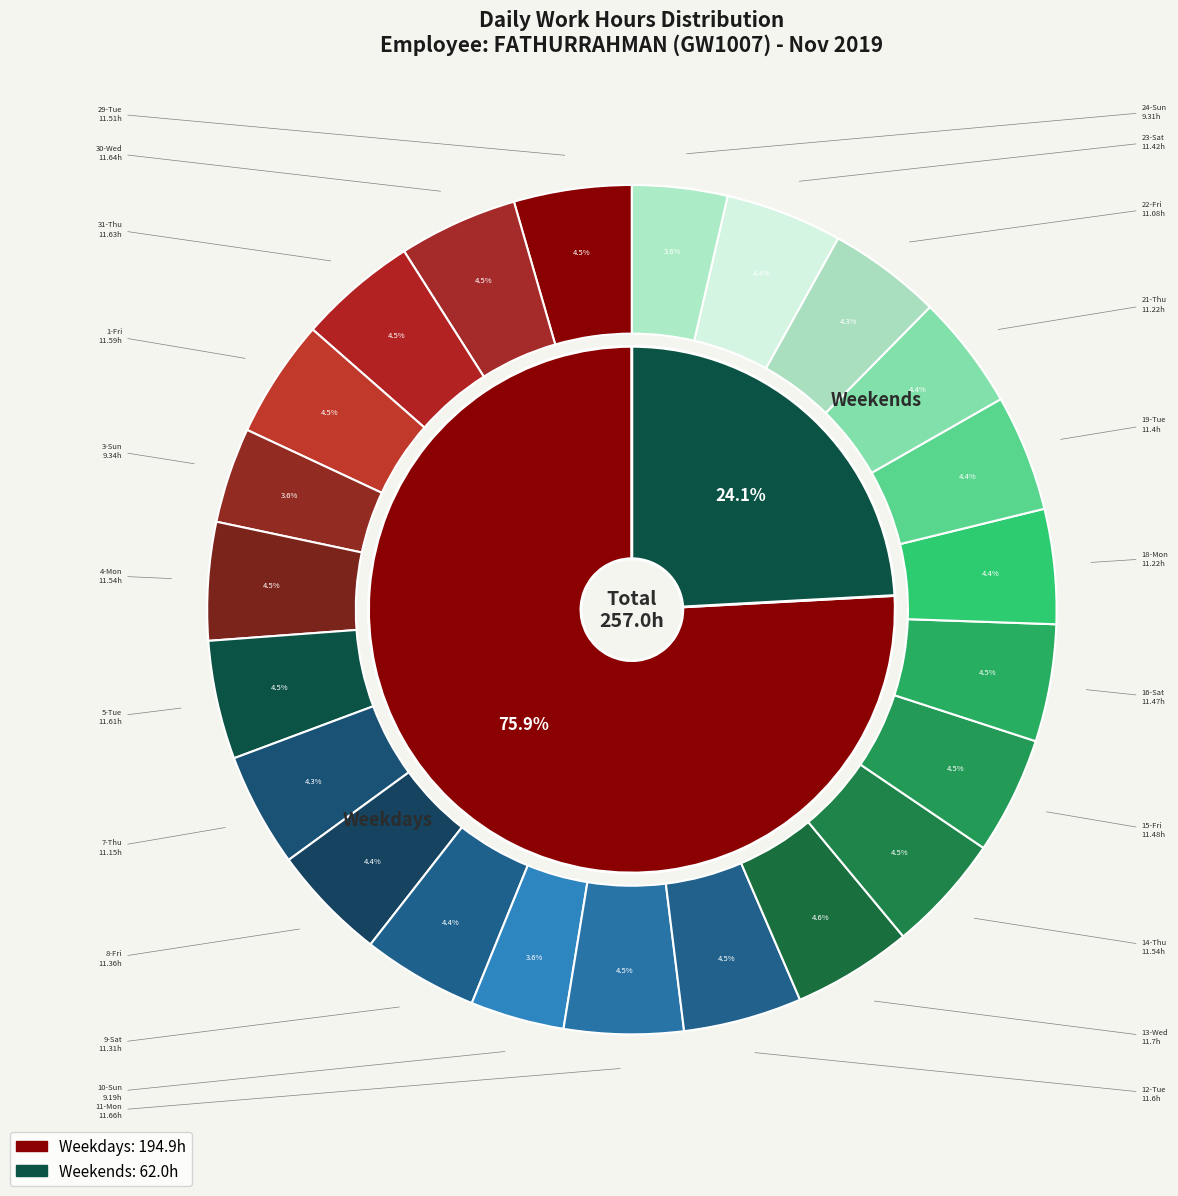

The 8-Fri slice represents 4% of the pie. True or false?

True